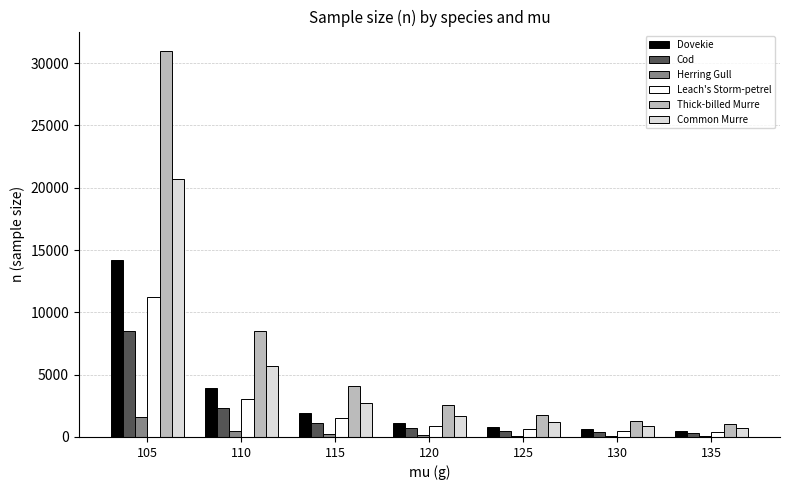

Read the Cod value at 115.

1134.5